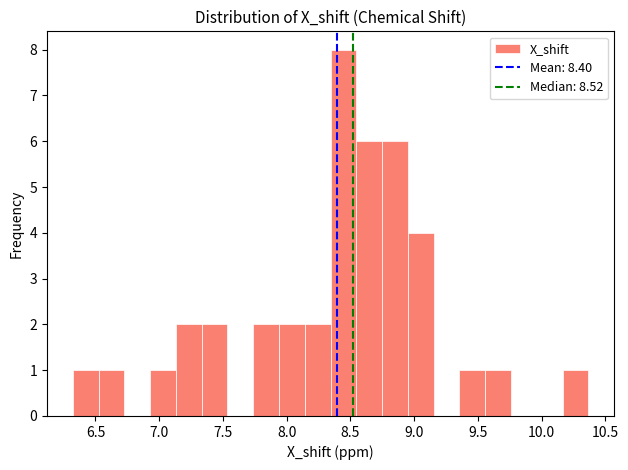

Reading left to right, list every bar in this chart as the range it spans on the x-axis followed by its height. Neither the bar edges nor the heights are printed on the chart, so give them approximately, as read against the axes.

6.30 to 6.50: 1
6.50 to 6.75: 1
6.75 to 6.95: 0
6.95 to 7.15: 1
7.15 to 7.35: 2
7.35 to 7.55: 2
7.55 to 7.75: 0
7.75 to 7.95: 2
7.95 to 8.15: 2
8.15 to 8.35: 2
8.35 to 8.55: 8
8.55 to 8.75: 6
8.75 to 8.95: 6
8.95 to 9.15: 4
9.15 to 9.35: 0
9.35 to 9.55: 1
9.55 to 9.75: 1
9.75 to 9.95: 0
9.95 to 10.15: 0
10.15 to 10.35: 1